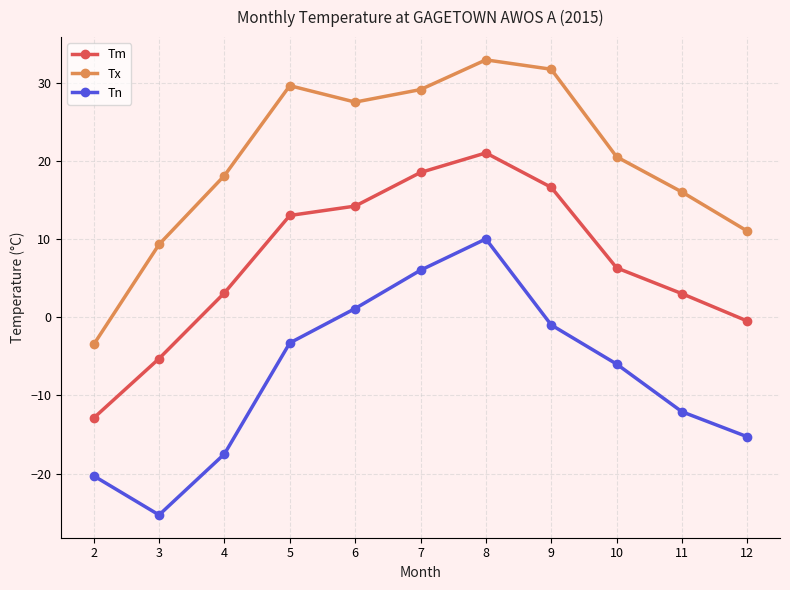

At 9, list the series in order from largest to smallest.

Tx, Tm, Tn